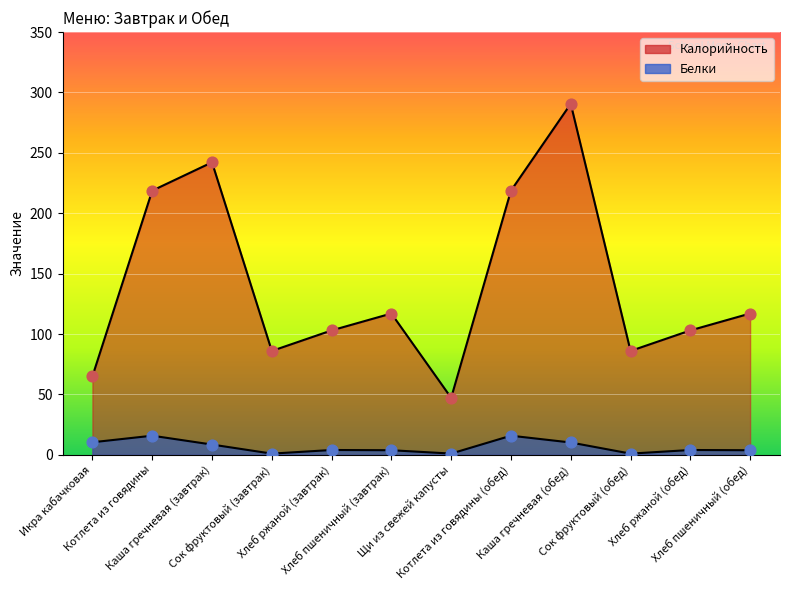

What is the total value across all series at Сок фруктовый (обед)?

87.0